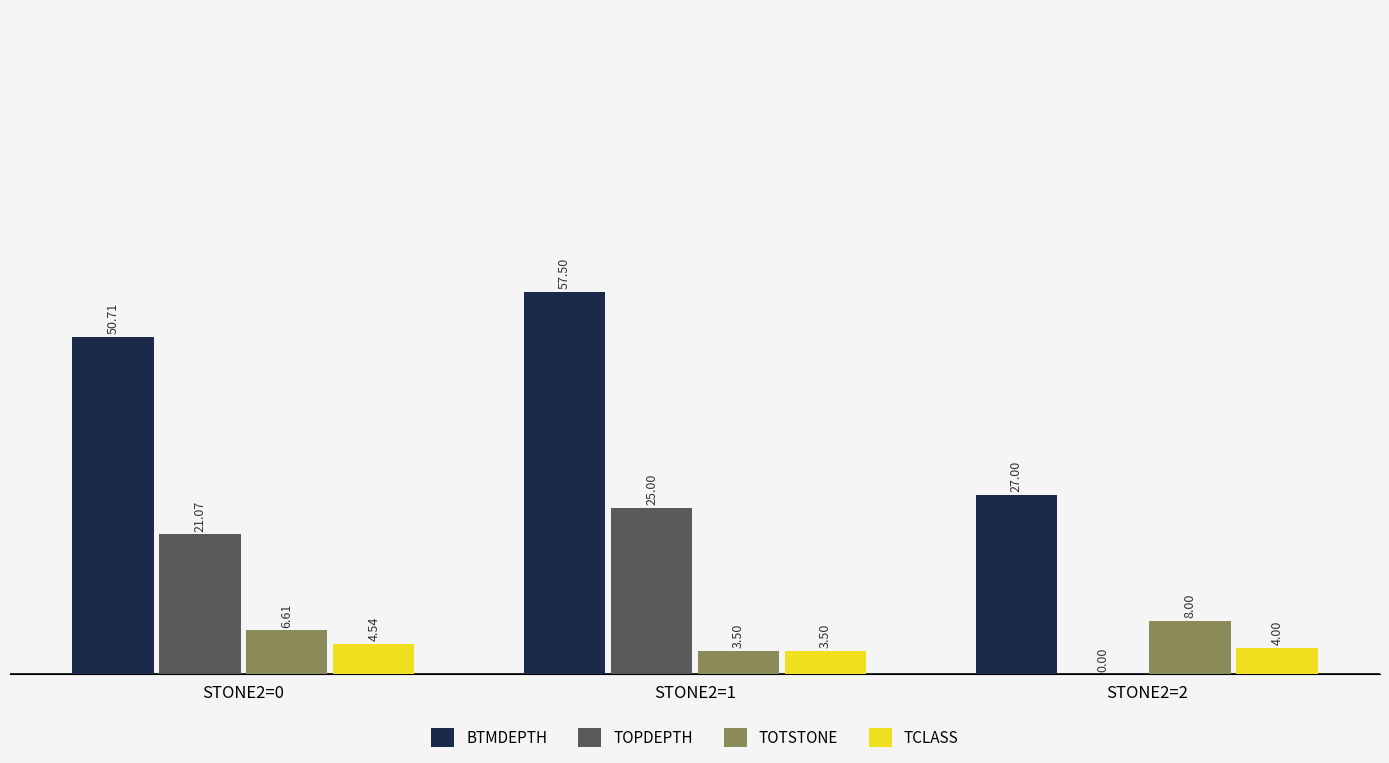

Are the bars horizontal?

No